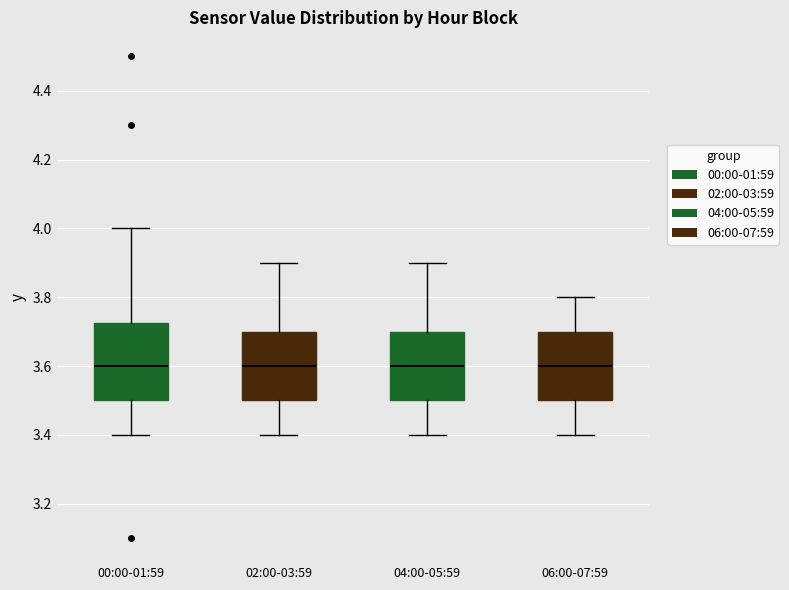

Reading left to right, transcribe this box plot: for each box, give where its median line is, the range the box spans, and where its two whiskers end, as read against the y-axis. The values are not printed on the chart, so give them approximately, as read against the axis.

00:00-01:59: median 3.60, box 3.50 to 3.72, whiskers 3.40 to 4.00
02:00-03:59: median 3.60, box 3.50 to 3.70, whiskers 3.40 to 3.90
04:00-05:59: median 3.60, box 3.50 to 3.70, whiskers 3.40 to 3.90
06:00-07:59: median 3.60, box 3.50 to 3.70, whiskers 3.40 to 3.80